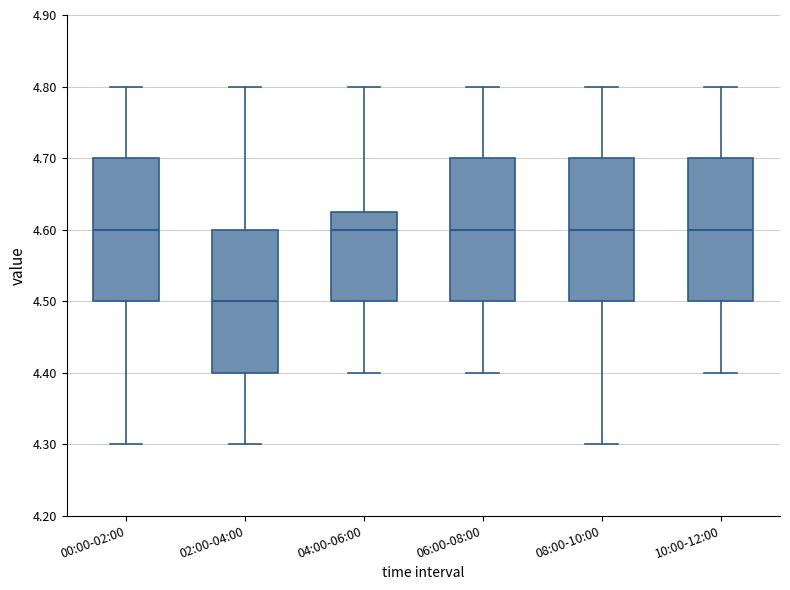

Reading left to right, transcribe this box plot: for each box, give where its median line is, the range the box spans, and where its two whiskers end, as read against the y-axis. The values are not printed on the chart, so give them approximately, as read against the axis.

00:00-02:00: median 4.60, box 4.50 to 4.70, whiskers 4.30 to 4.80
02:00-04:00: median 4.50, box 4.40 to 4.60, whiskers 4.30 to 4.80
04:00-06:00: median 4.60, box 4.50 to 4.63, whiskers 4.40 to 4.80
06:00-08:00: median 4.60, box 4.50 to 4.70, whiskers 4.40 to 4.80
08:00-10:00: median 4.60, box 4.50 to 4.70, whiskers 4.30 to 4.80
10:00-12:00: median 4.60, box 4.50 to 4.70, whiskers 4.40 to 4.80